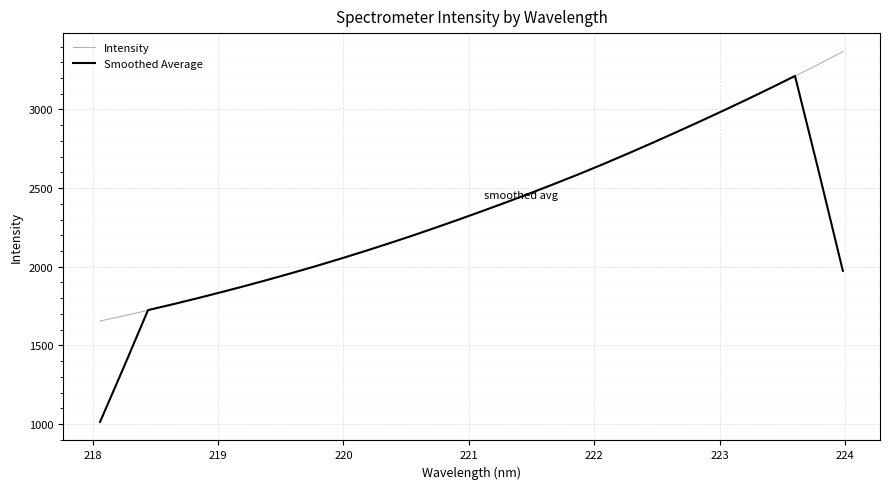

What is the maximum value shown in the chart?

3367.5